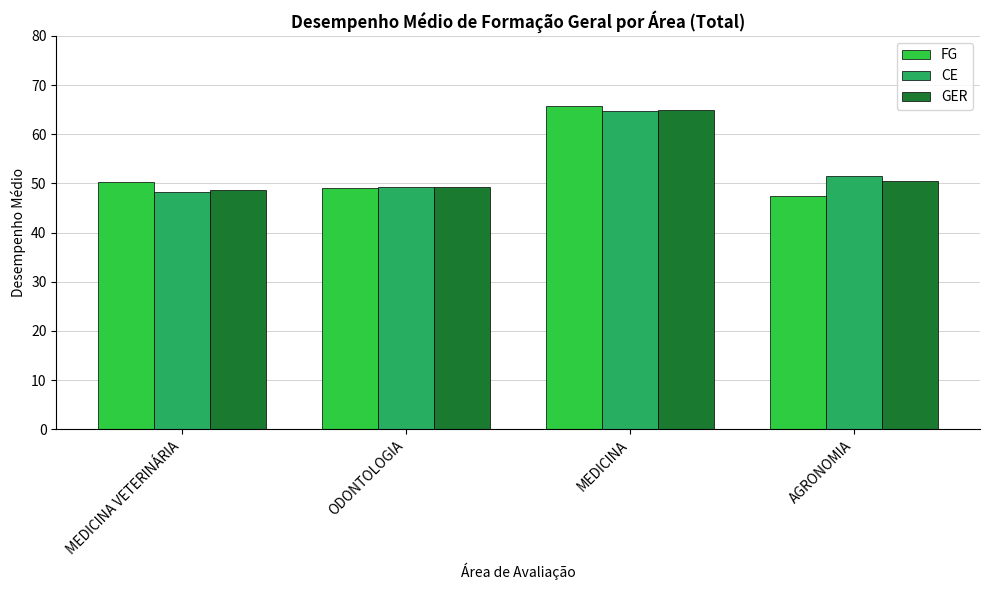

Which category has the lowest value across all series?

AGRONOMIA